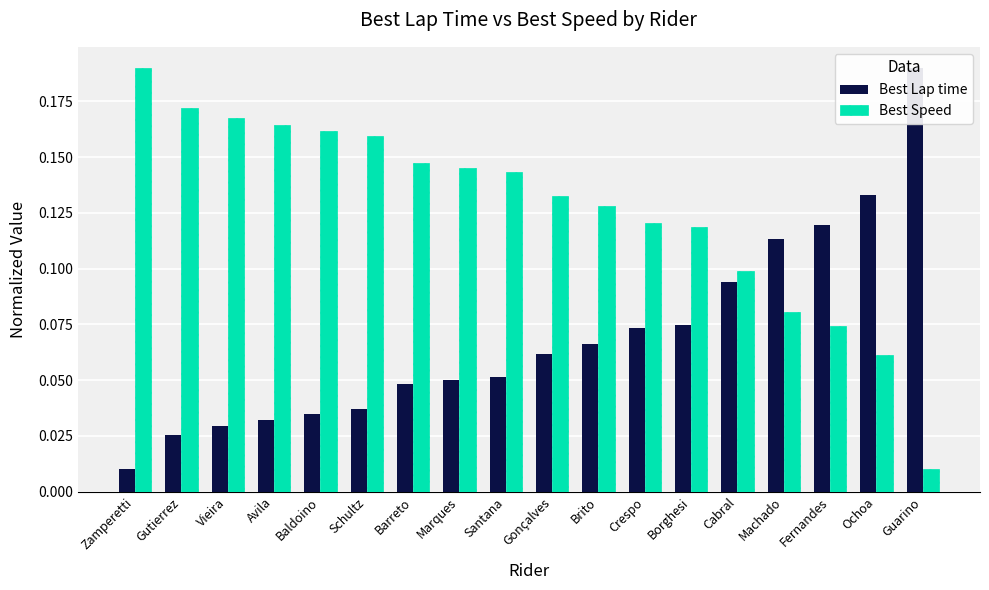

Reading left to right, extract all data points from this chart.

Best Lap time: Zamperetti=0.0	Gutierrez=0.0	Vieira=0.0	Avila=0.0	Baldoino=0.0	Schultz=0.0	Barreto=0.0	Marques=0.0	Santana=0.1	Gonçalves=0.1	Brito=0.1	Crespo=0.1	Borghesi=0.1	Cabral=0.1	Machado=0.1	Fernandes=0.1	Ochoa=0.1	Guarino=0.2
Best Speed: Zamperetti=0.2	Gutierrez=0.2	Vieira=0.2	Avila=0.2	Baldoino=0.2	Schultz=0.2	Barreto=0.1	Marques=0.1	Santana=0.1	Gonçalves=0.1	Brito=0.1	Crespo=0.1	Borghesi=0.1	Cabral=0.1	Machado=0.1	Fernandes=0.1	Ochoa=0.1	Guarino=0.0